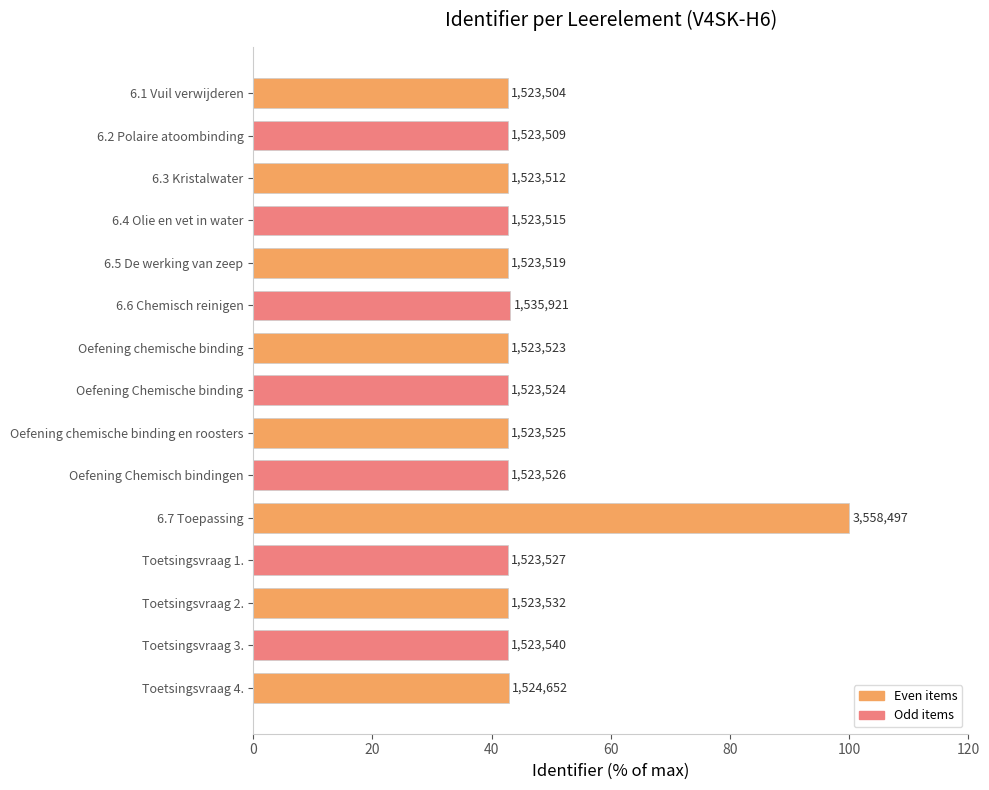

List the labels in order of value, smallest first.

6.1 Vuil verwijderen, 6.2 Polaire atoombinding, 6.3 Kristalwater, 6.4 Olie en vet in water, 6.5 De werking van zeep, Oefening chemische binding, Oefening Chemische binding, Oefening chemische binding en roosters, Oefening Chemisch bindingen, Toetsingsvraag 1., Toetsingsvraag 2., Toetsingsvraag 3., Toetsingsvraag 4., 6.6 Chemisch reinigen, 6.7 Toepassing